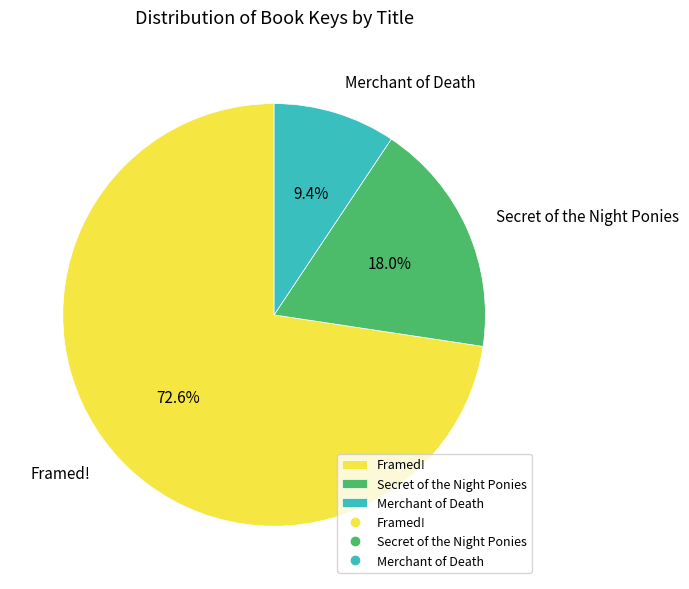

How many segments does this pie chart have?

3